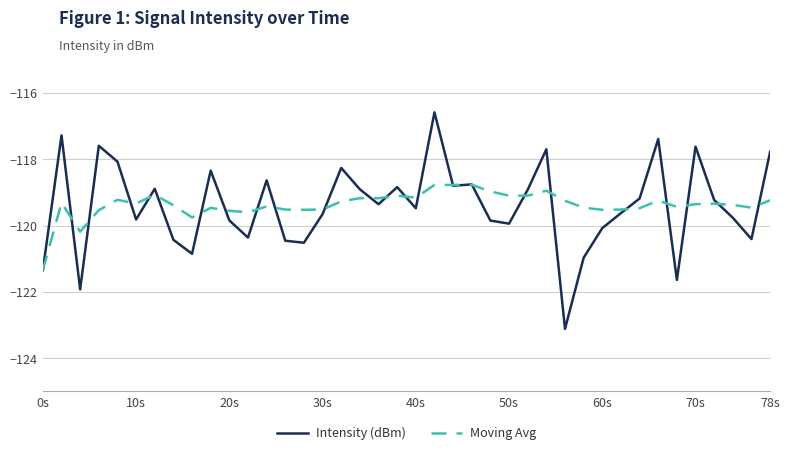

What is the lowest value of the Moving Avg series?

-121.3